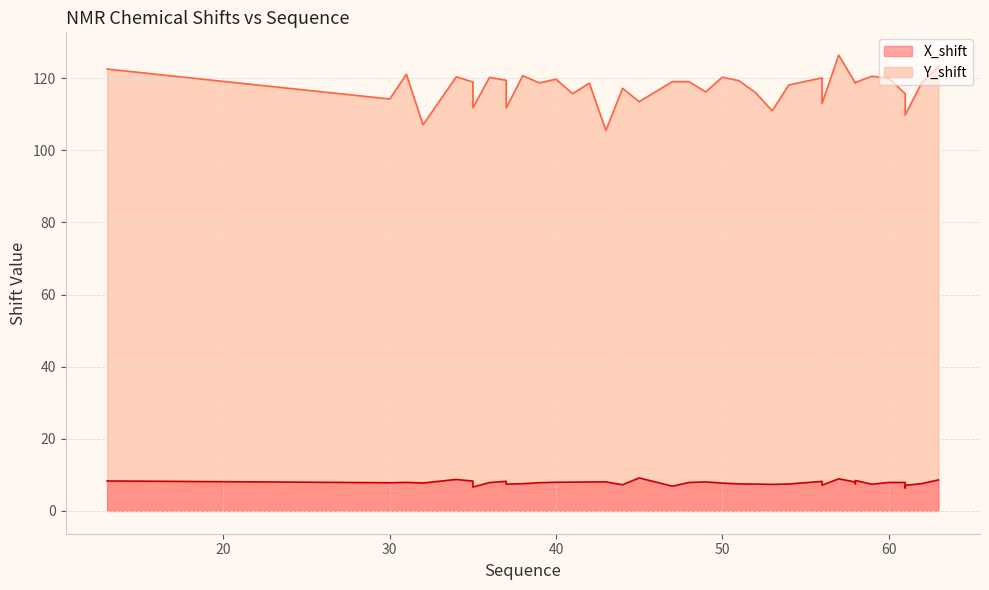

At which label does X_shift reach its minimum?

61